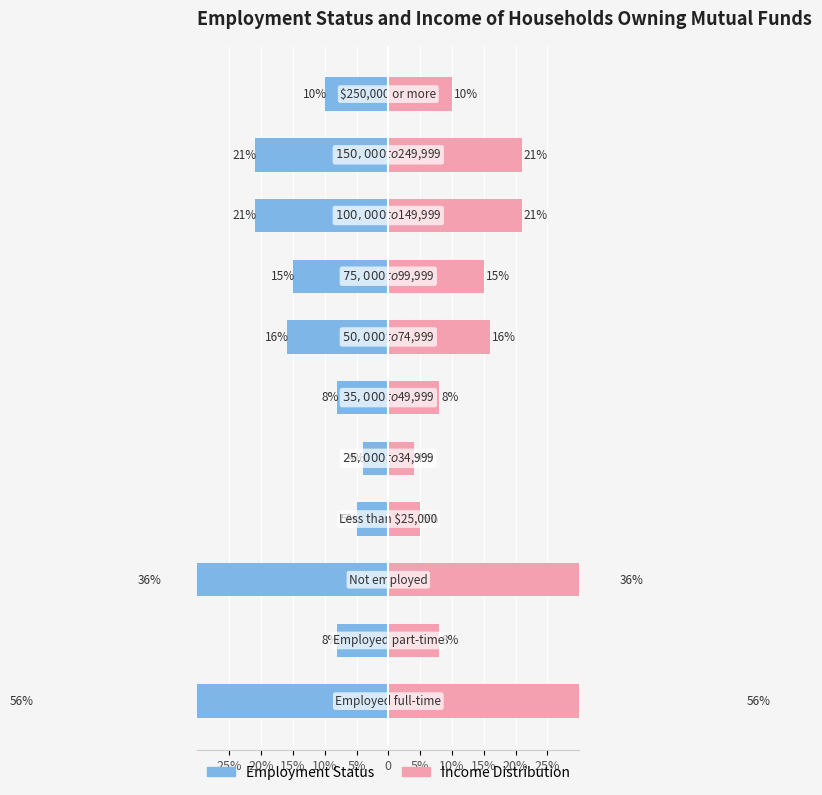

At 0, list the series in order from smallest to largest.

Employment Status, Income Distribution